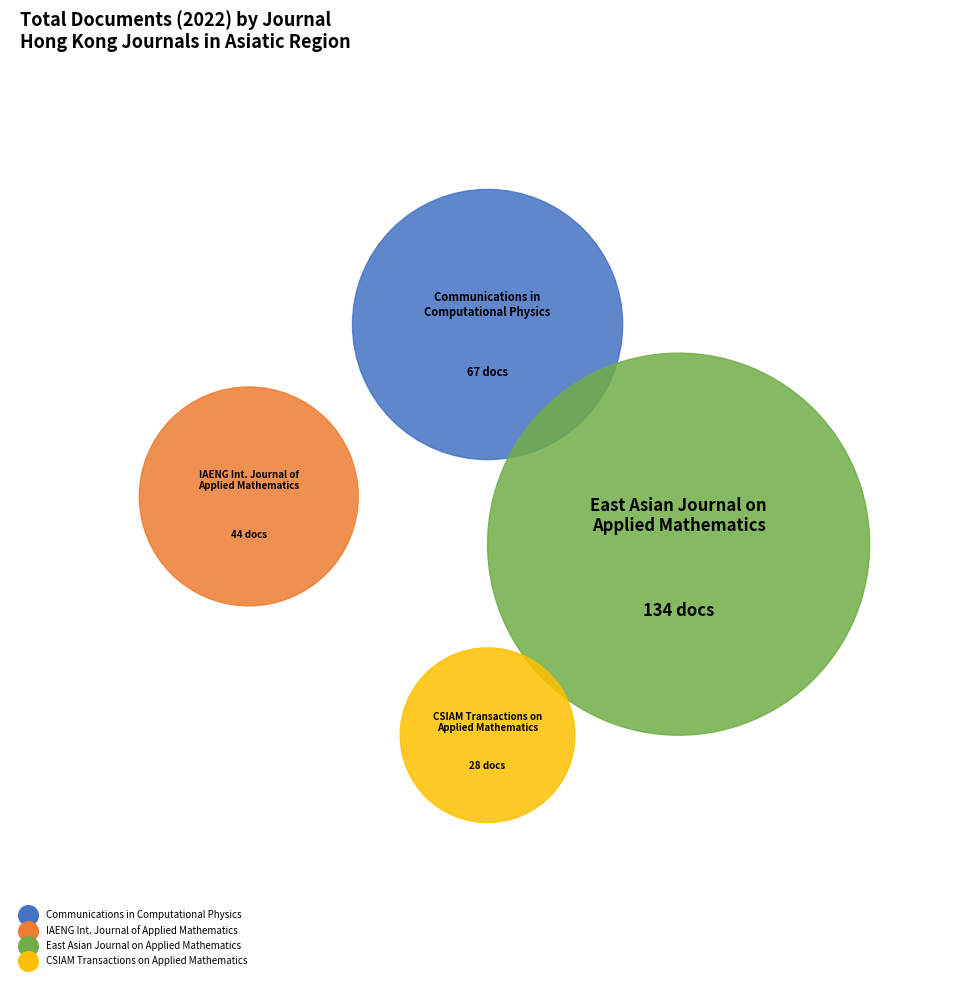

Does any single category account for the majority?

No